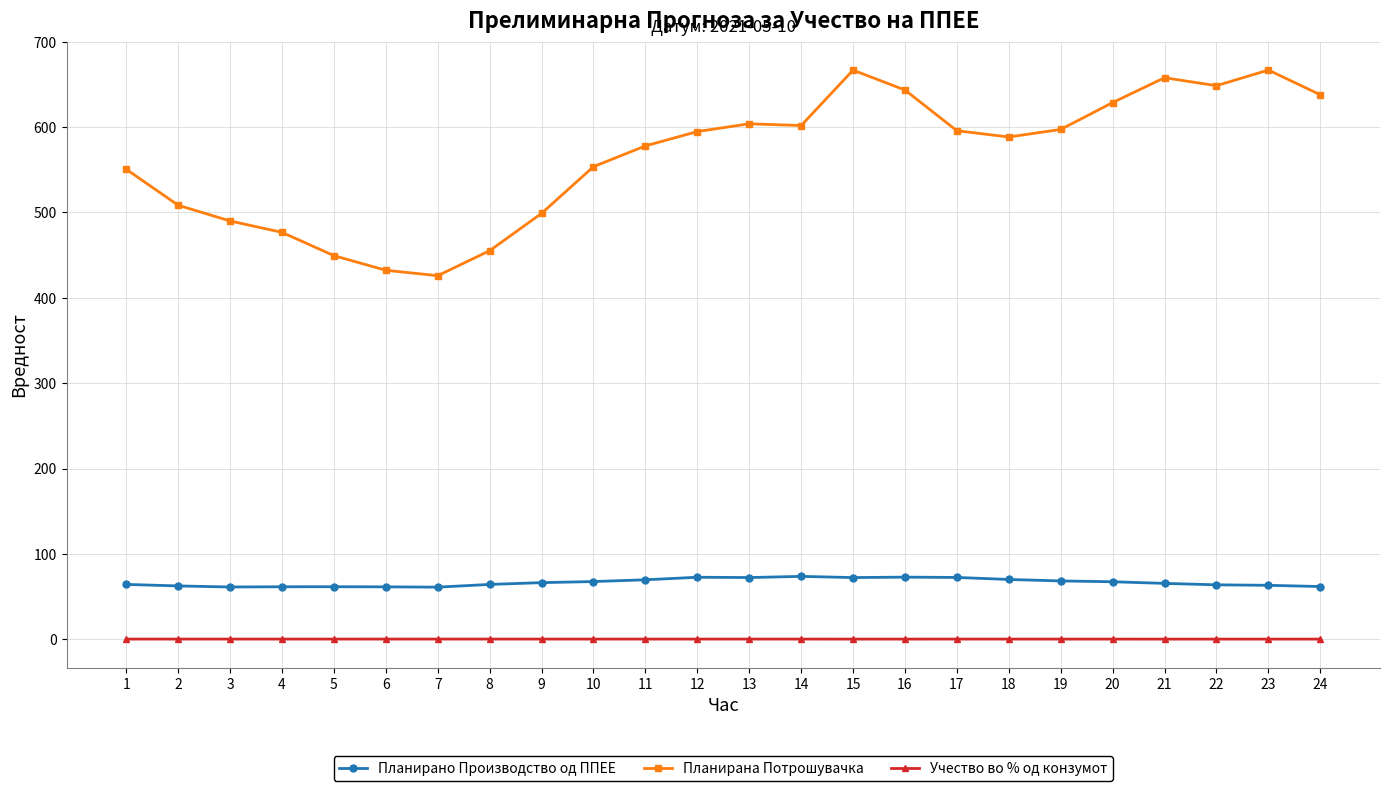

Where does the Планирана Потрошувачка series first go above 594?

12